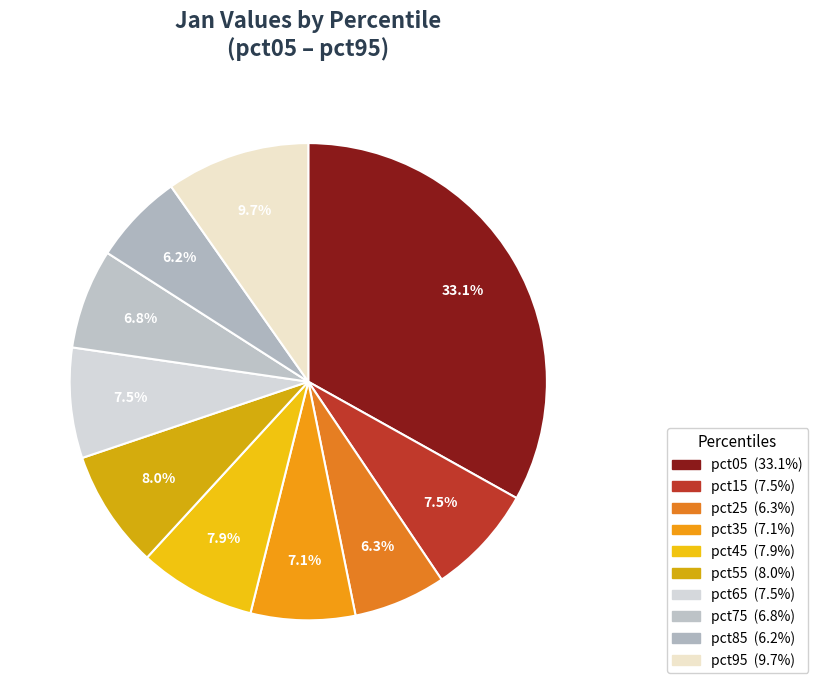

Count the number of slices in the pie.

10